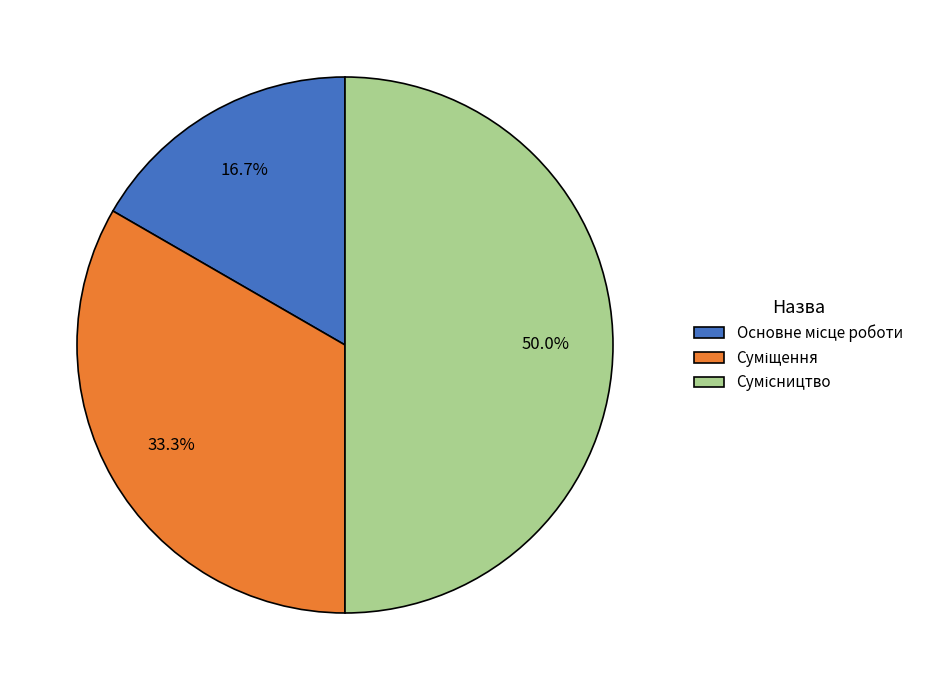

Combined, do Основне місце роботи and Сумісництво account for over 50%?

Yes